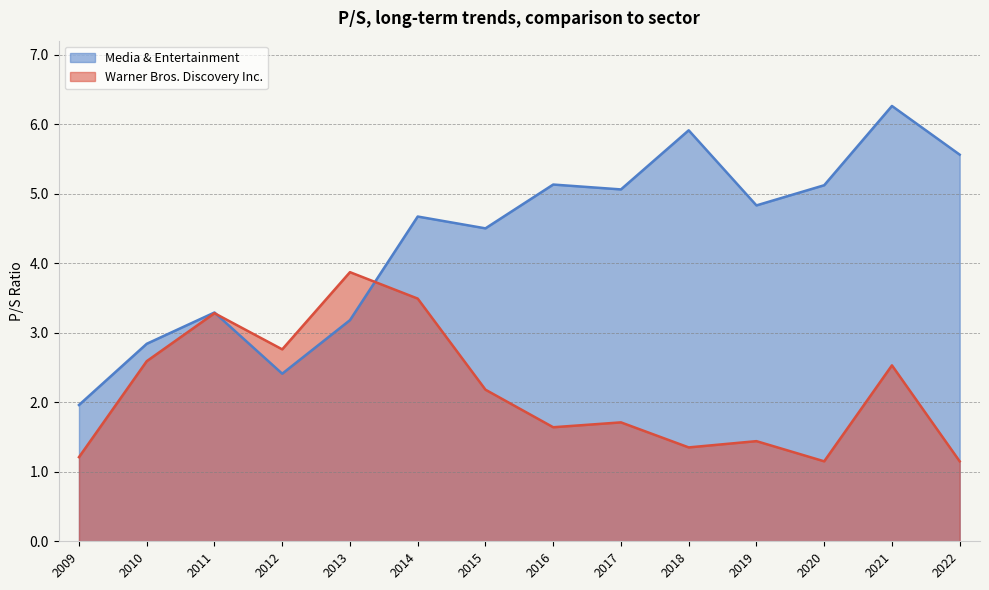

List the series in order of their peak value, highest first.

Media & Entertainment, Warner Bros. Discovery Inc.